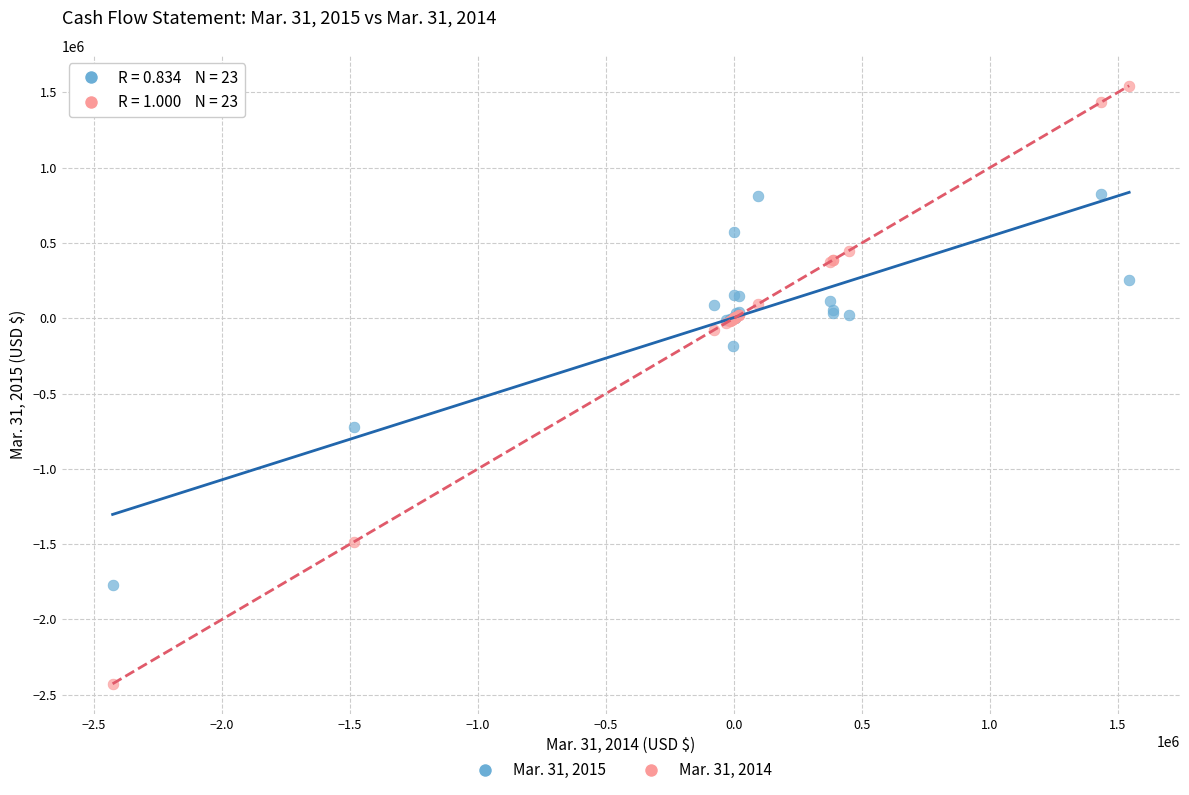

What is the X range (max minus min) for the scatter plot?

3972651